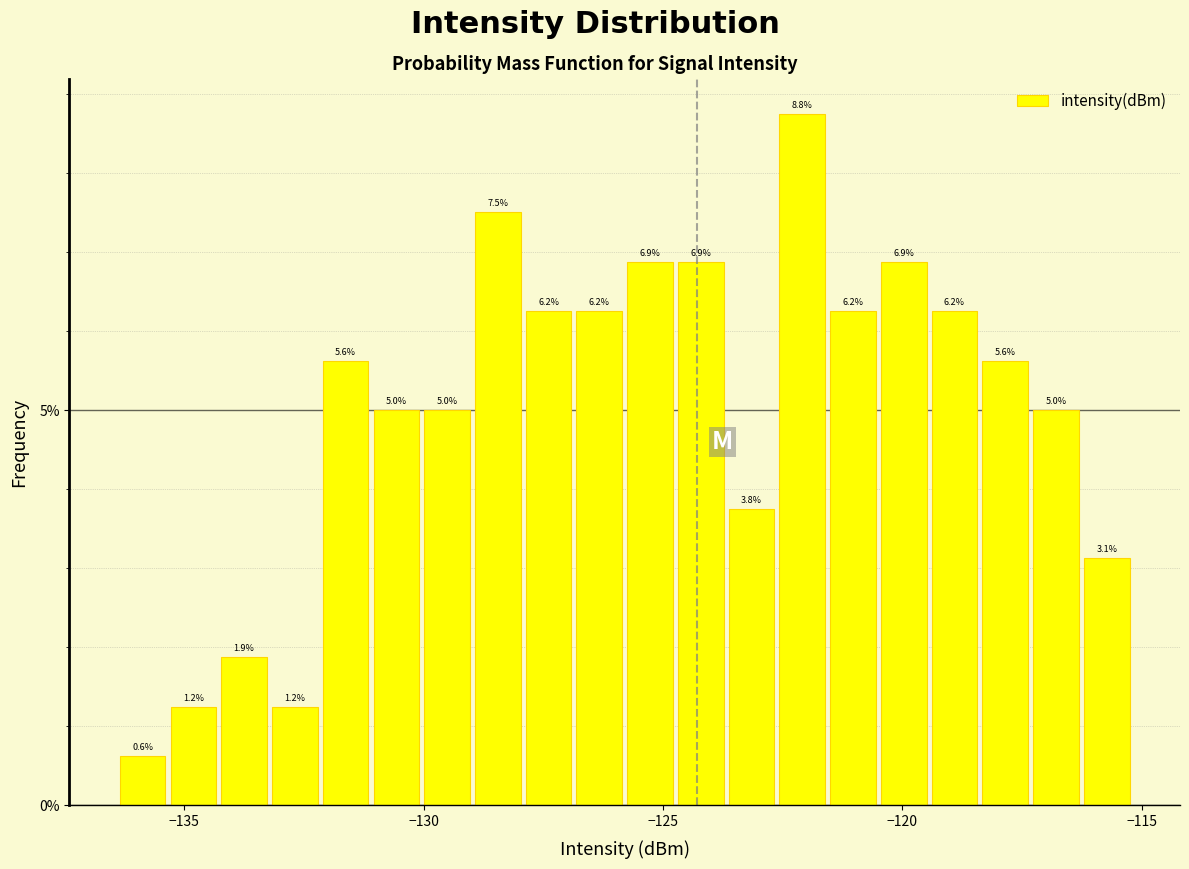

Read against the x-axis, roughly where is the centre of the tallest bar?

-122.0